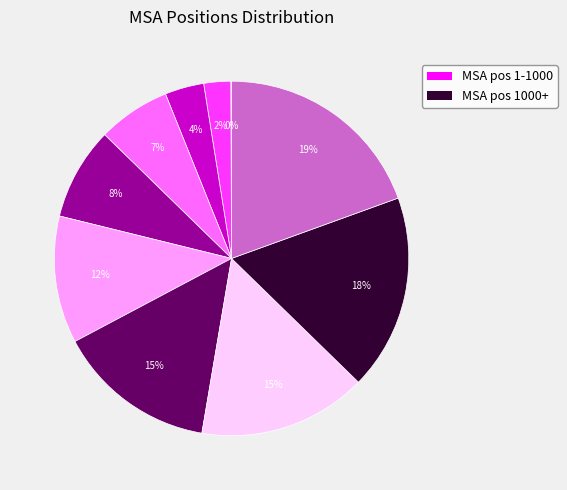

To the nearest percent, what is the average slice percentage?

10%